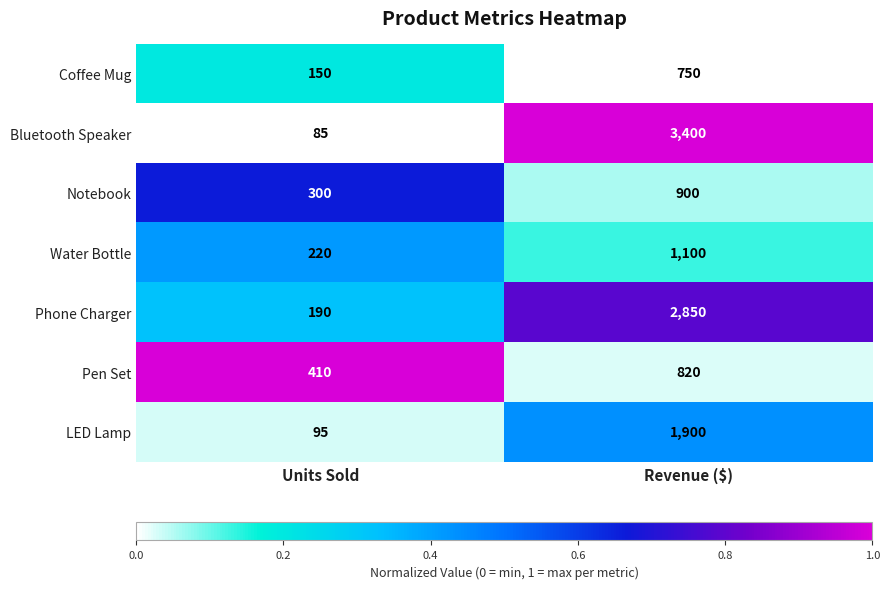

True or false: Notebook has a value of 300 at Units Sold.

True